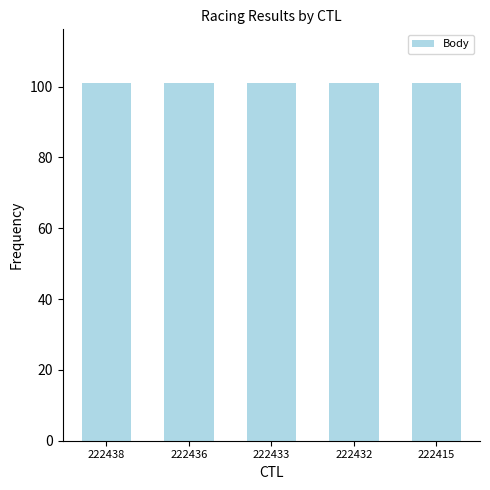

How many groups of bars are there?

5